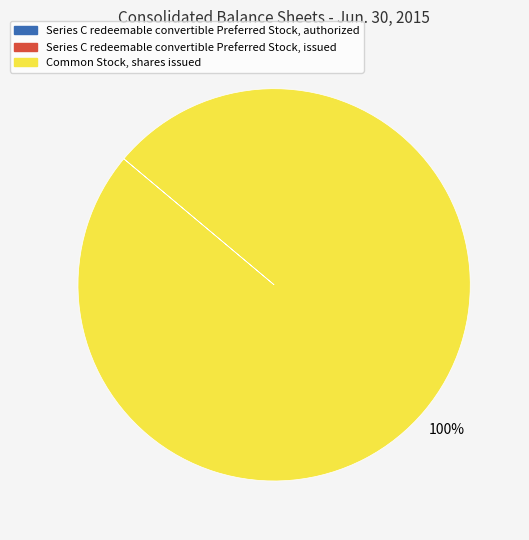

Which slice is the largest?

Common Stock, shares issued